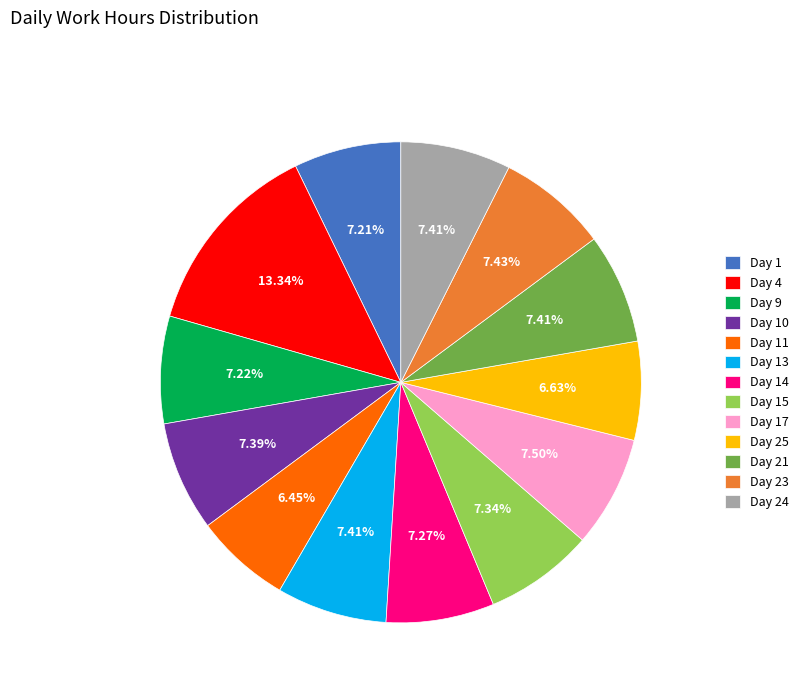

How many slices are in this pie chart?

13